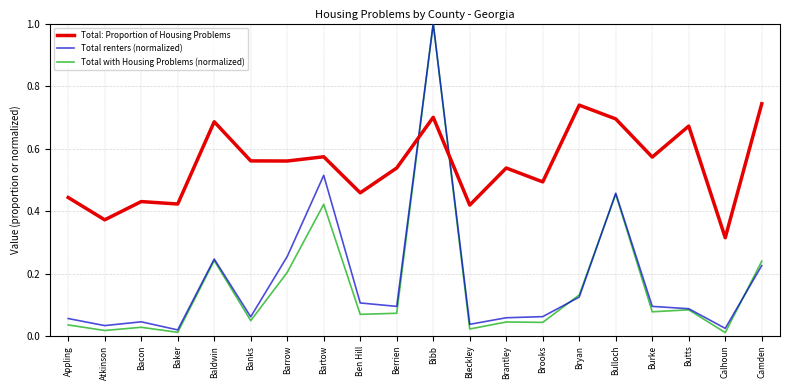

What are all the series names shown in the legend?

Total: Proportion of Housing Problems, Total renters (normalized), Total with Housing Problems (normalized)